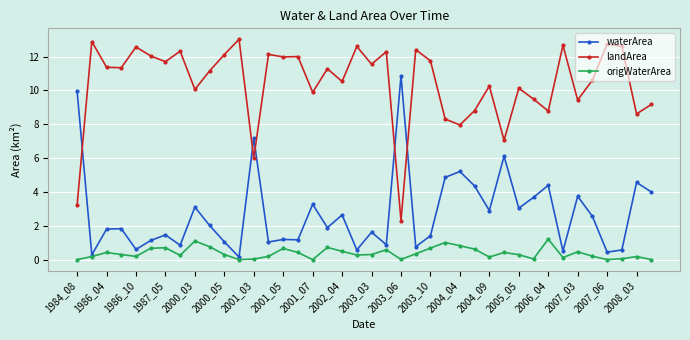

What is the maximum value shown in the chart?

13.0